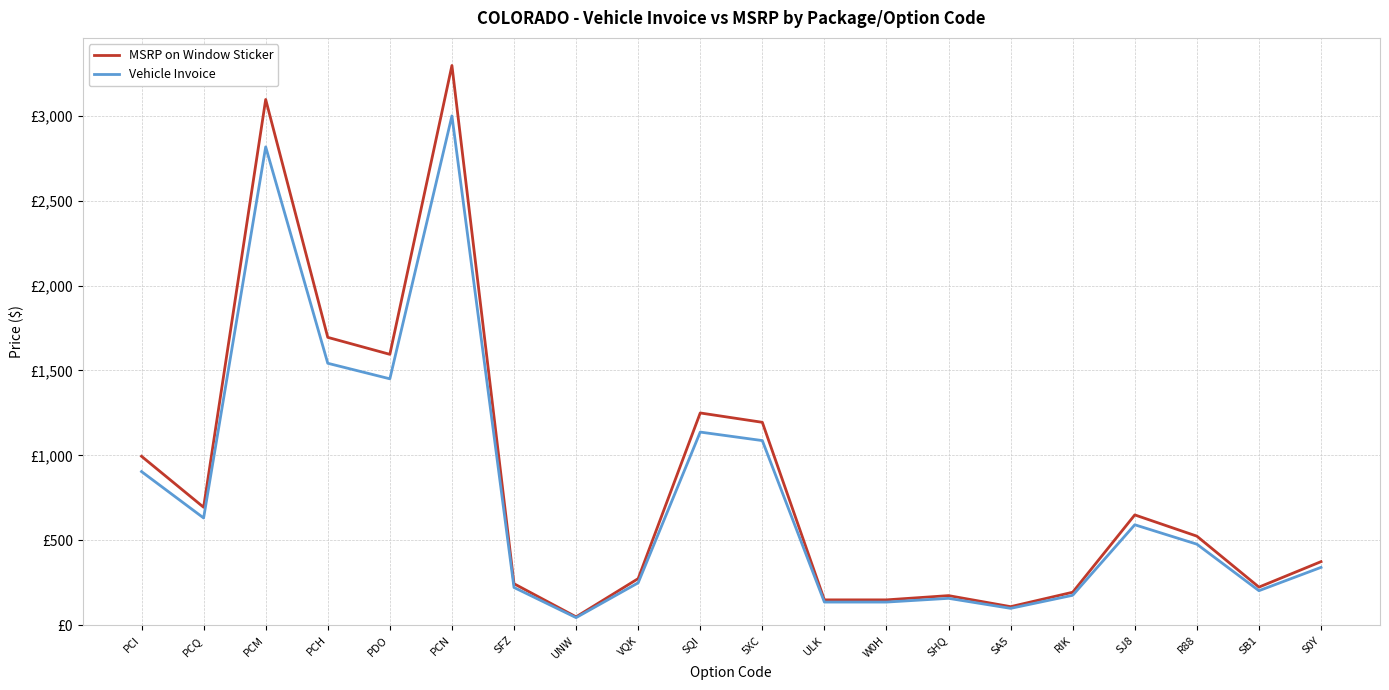

What is the difference between the maximum and minimum values in the Vehicle Invoice series?

2952.9